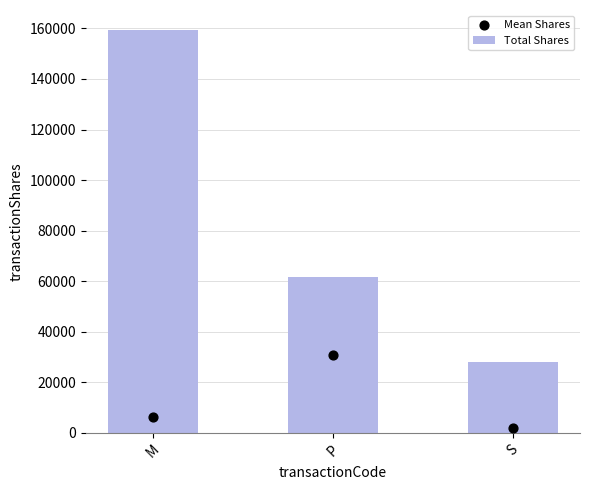

Is the value of Total Shares at P greater than the value of Mean Shares at P?

Yes